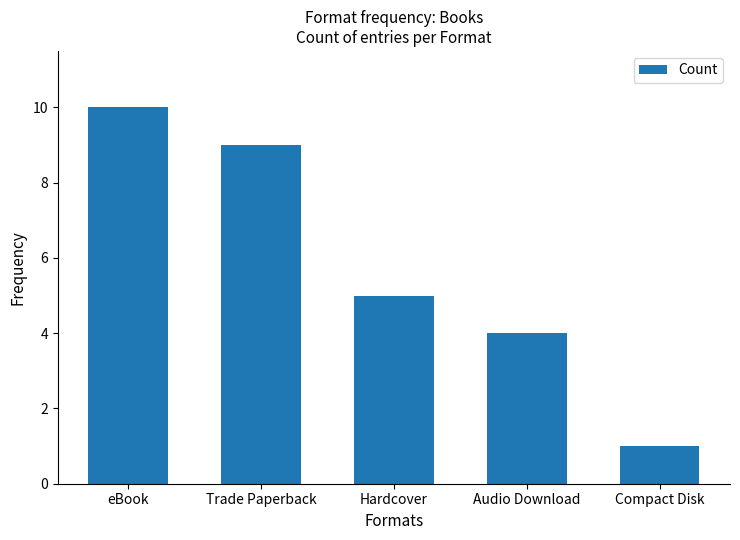

What is the difference between the second highest and minimum values?

8